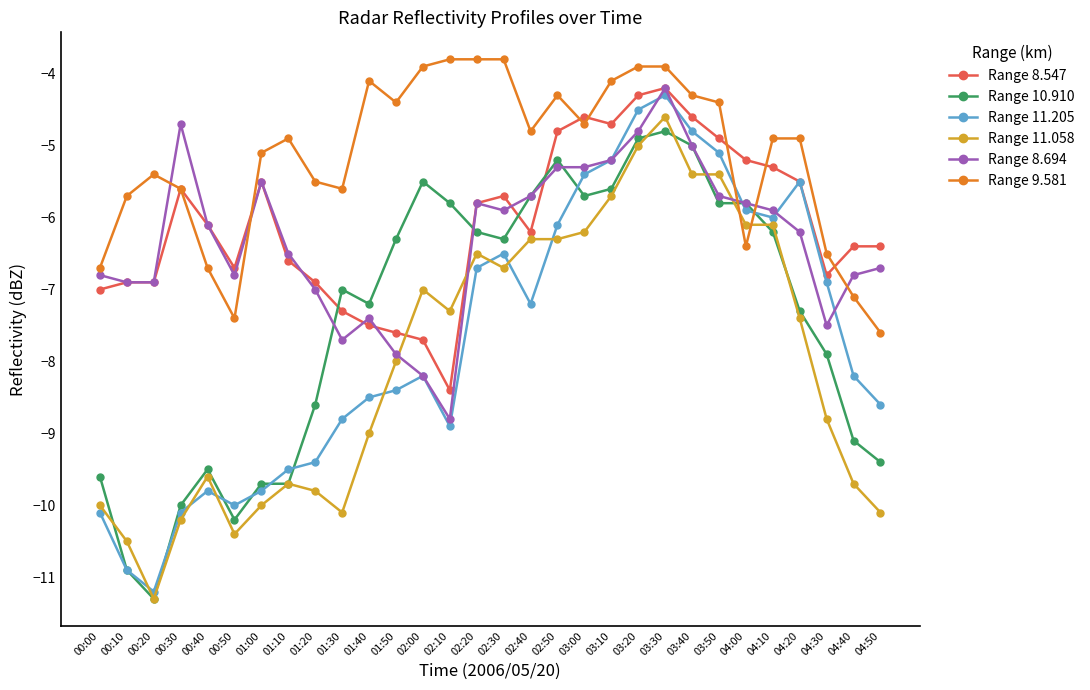

What is the sum of all Range 10.910 values?

-222.2